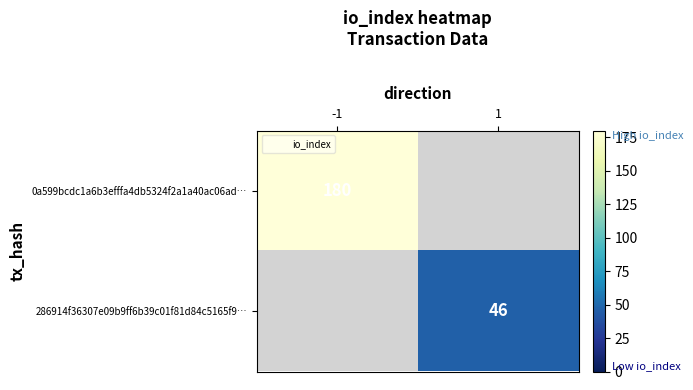

What is the maximum value for 0a599bcdc1a6b3efffa4db5324f2a1a40ac06ad…?

180.0